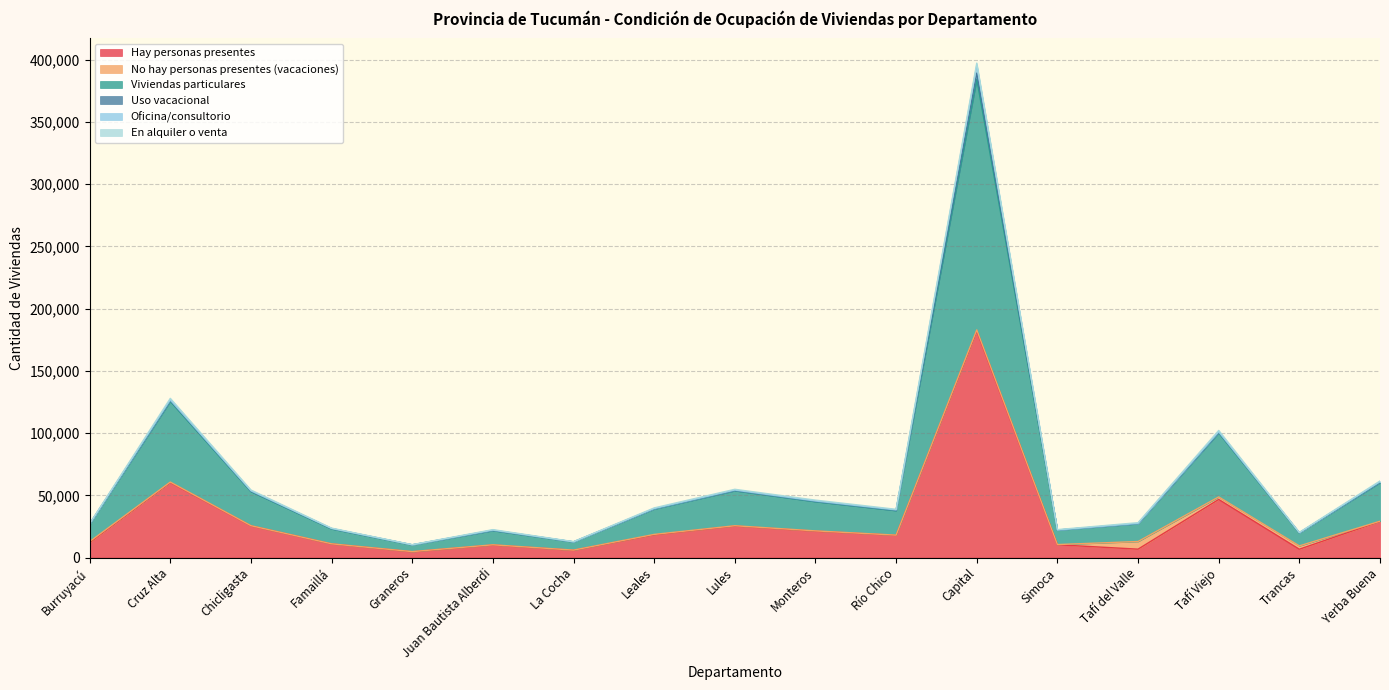

Rank the series at Río Chico from lowest to highest value.

No hay personas presentes (vacaciones), Oficina/consultorio, Uso vacacional, En alquiler o venta, Hay personas presentes, Viviendas particulares